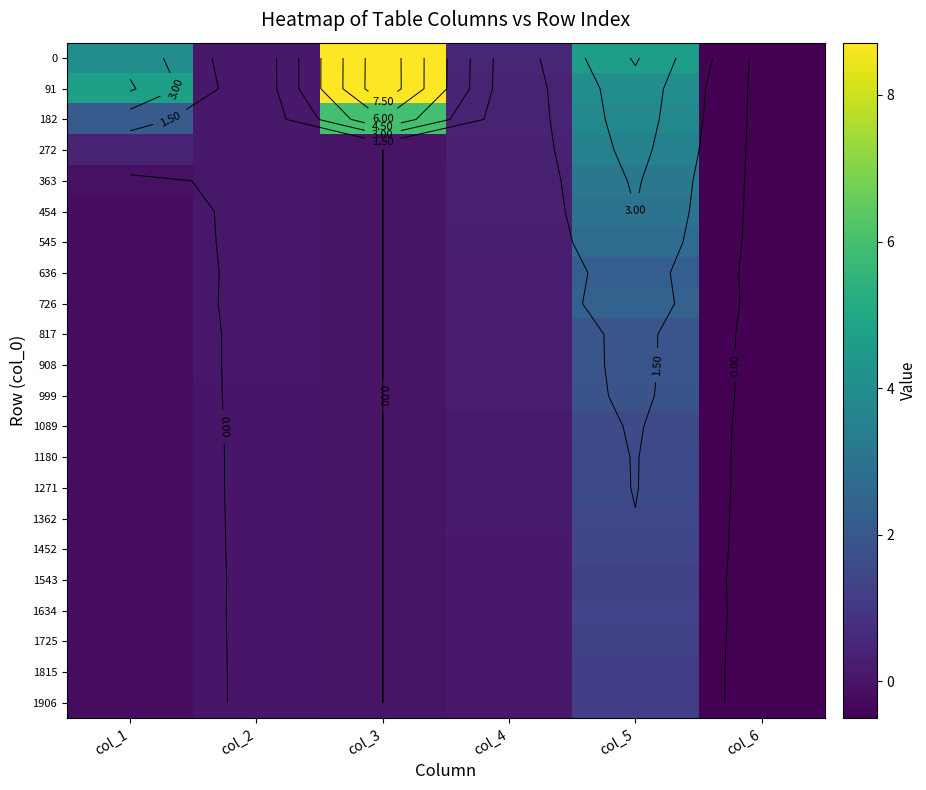

Between col_2 and col_4, which is larger?

col_4